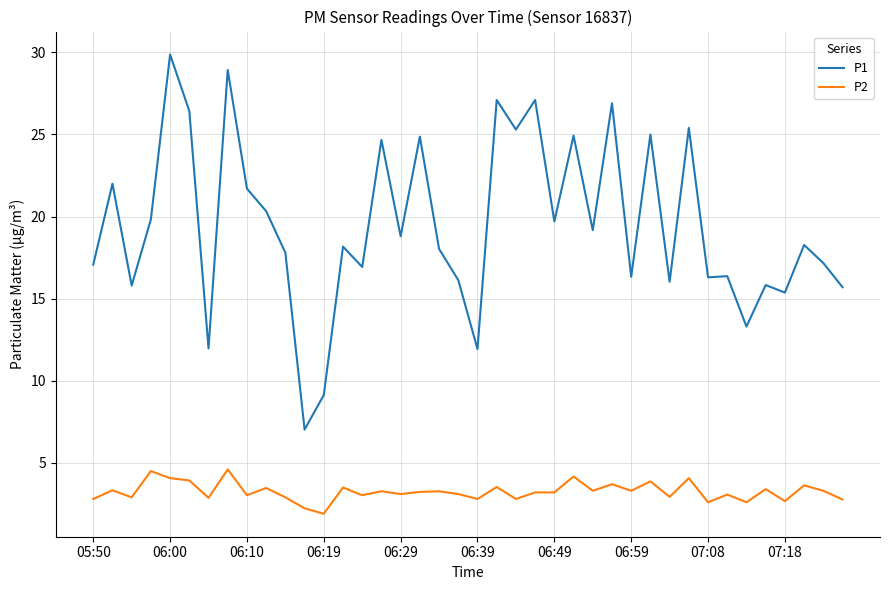

What is the maximum value shown in the chart?

29.9